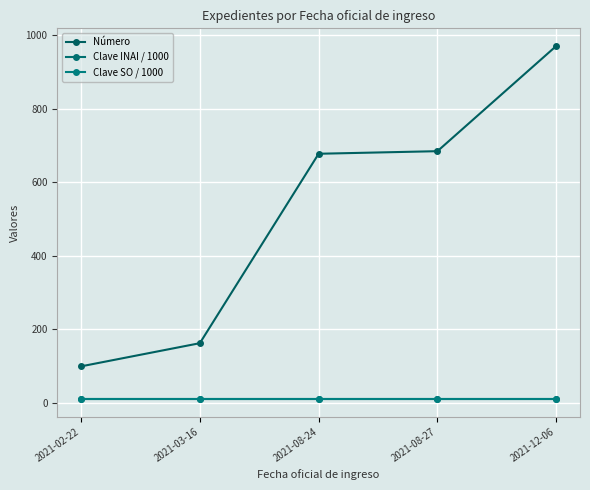

Where is Número nearest to the value 534?

2021-08-24